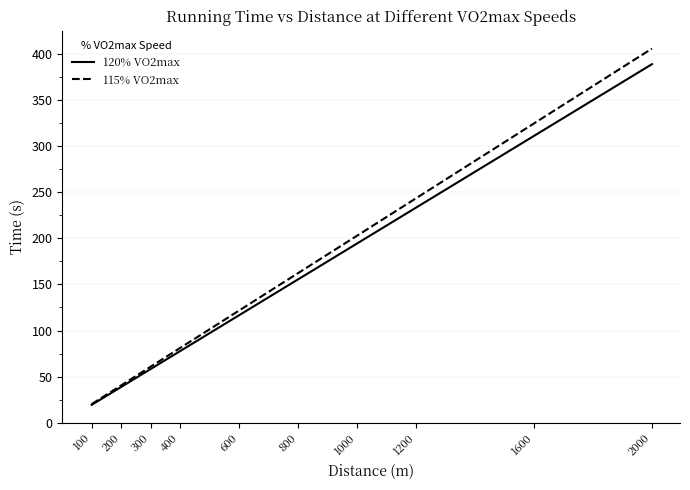

At which label is 115% VO2max closest to 212?

1000